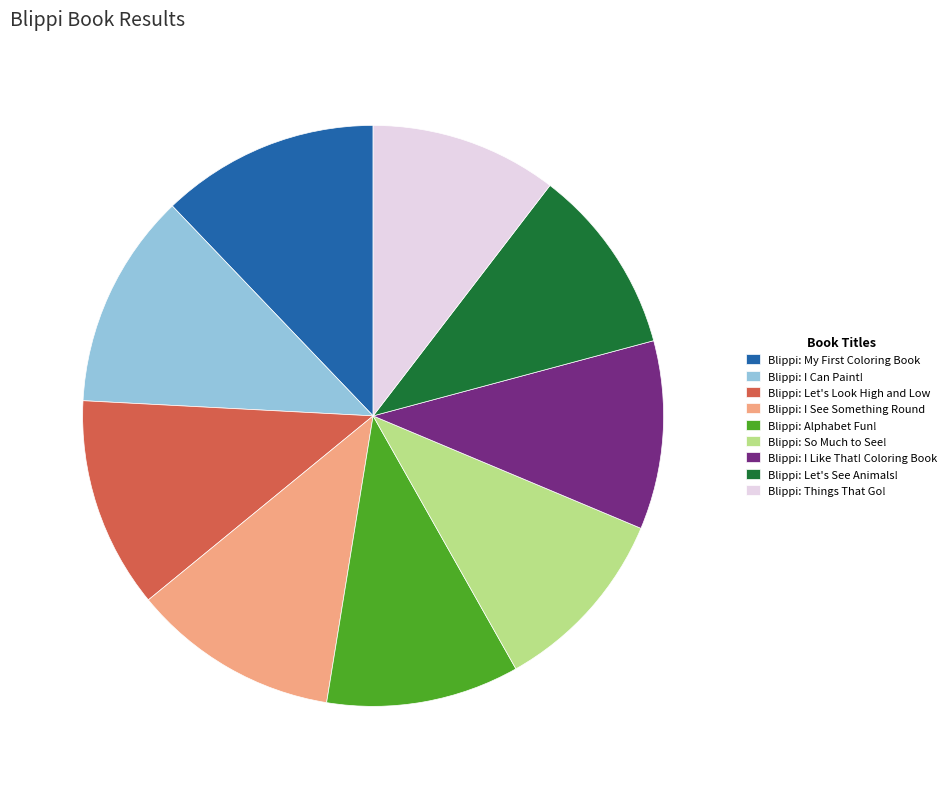

Between Blippi: Things That Go! and Blippi: I Can Paint!, which is larger?

Blippi: I Can Paint!